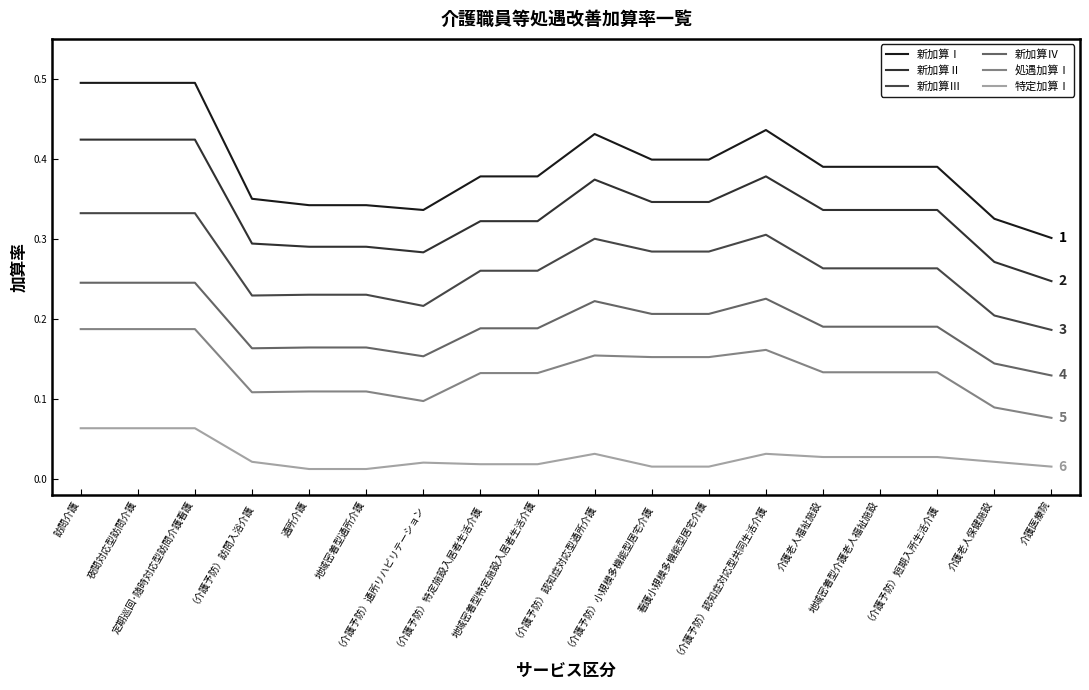

True or false: 特定加算Ⅰ has more than 0 points higher than both neighbors.

True